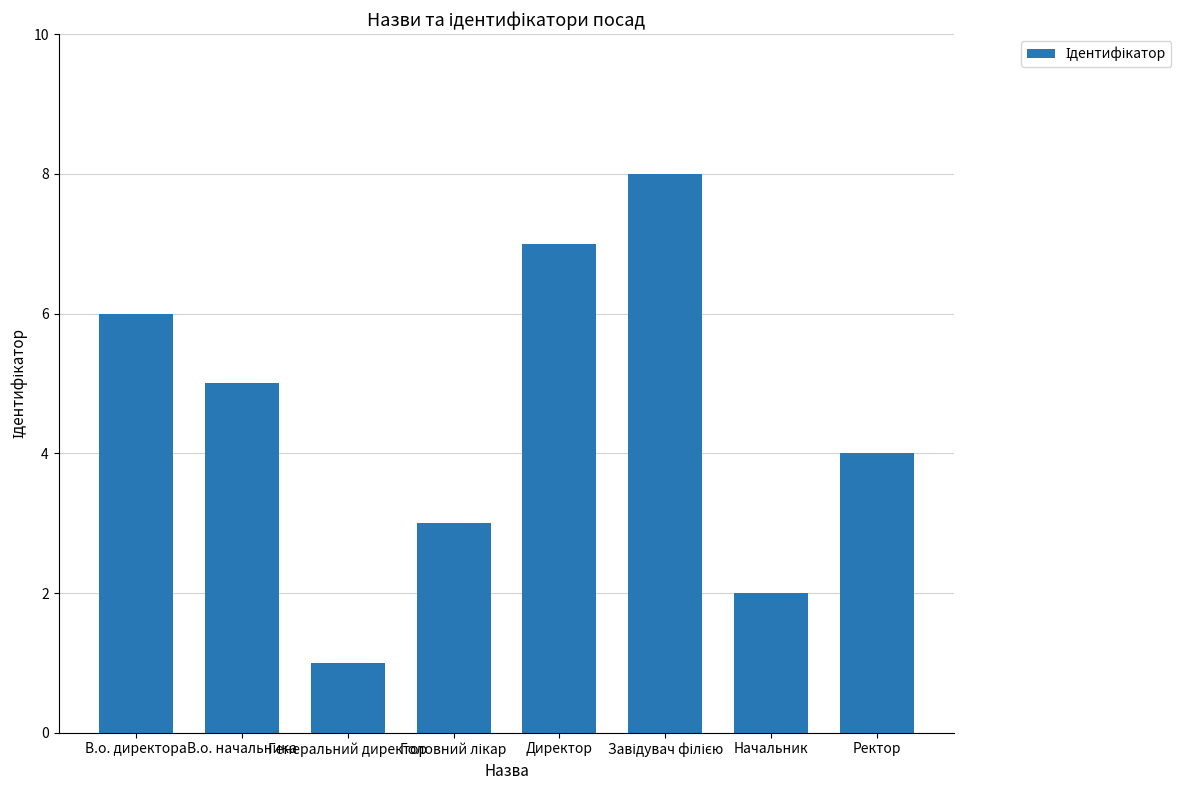

Is it true that the value at В.о. начальника is 5?

True